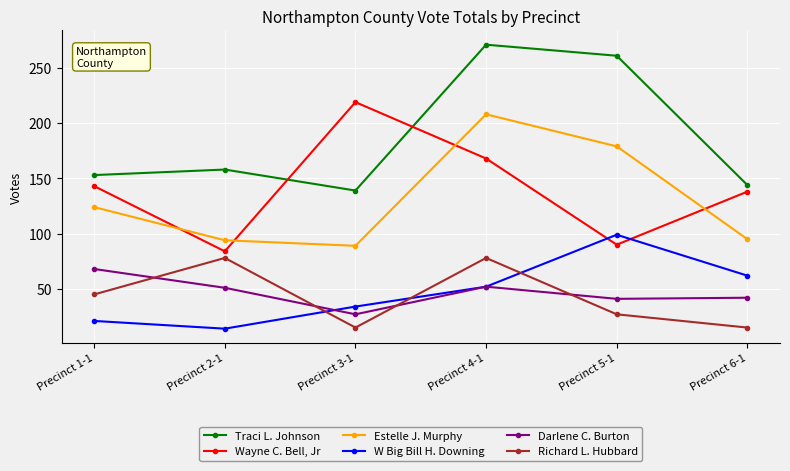

How many categories are shown in the chart?

6